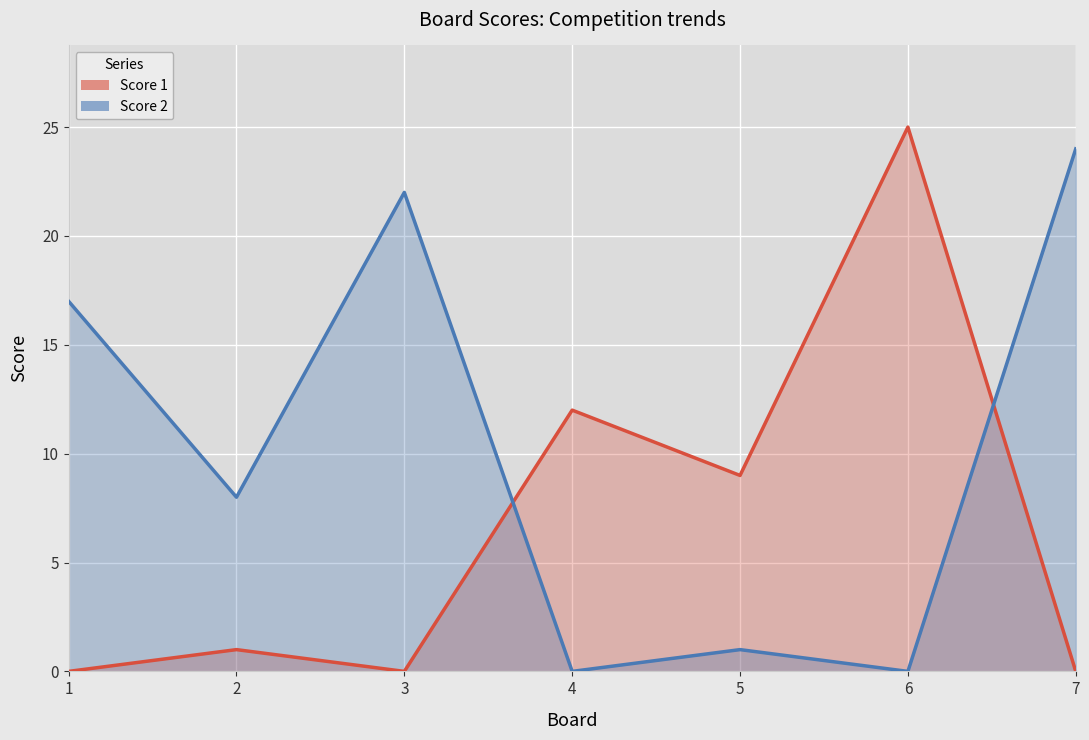

At which label is Score 2 closest to 12?

2